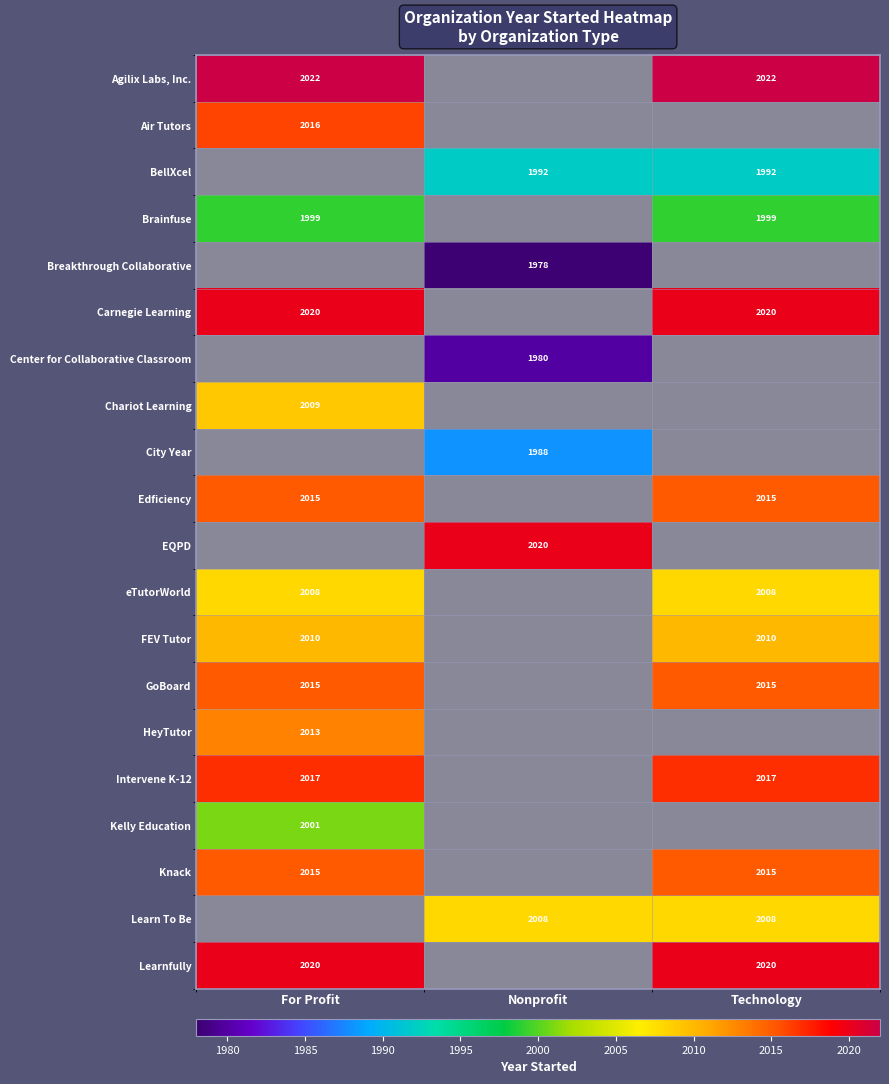

Is it true that FEV Tutor equals 2010 at For Profit?

True